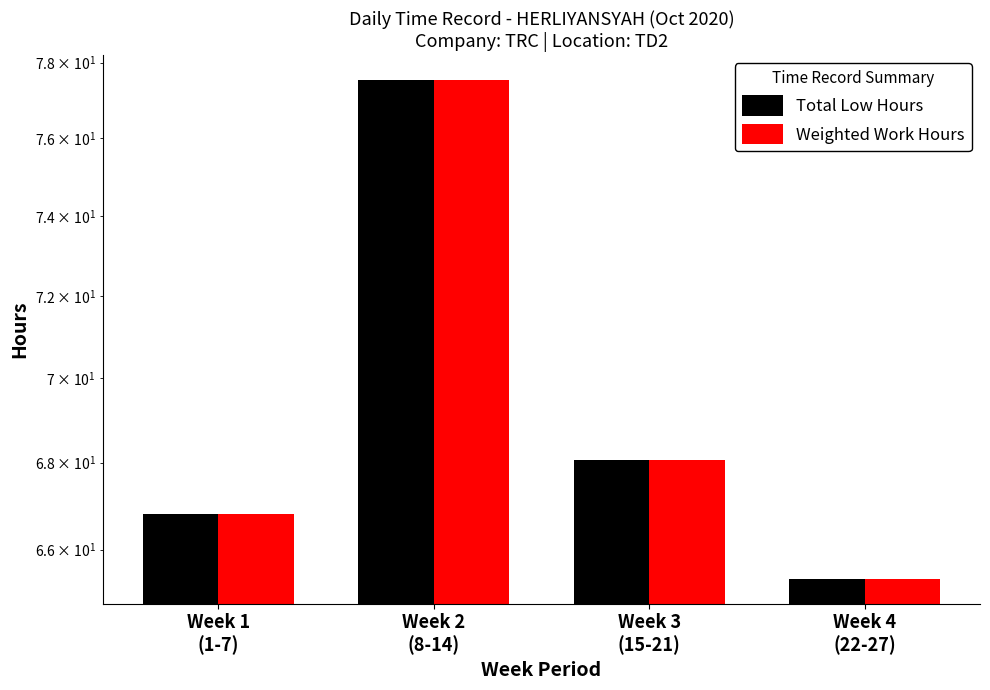

What is the difference between the maximum and second lowest values in the Total Low Hours series?

10.7